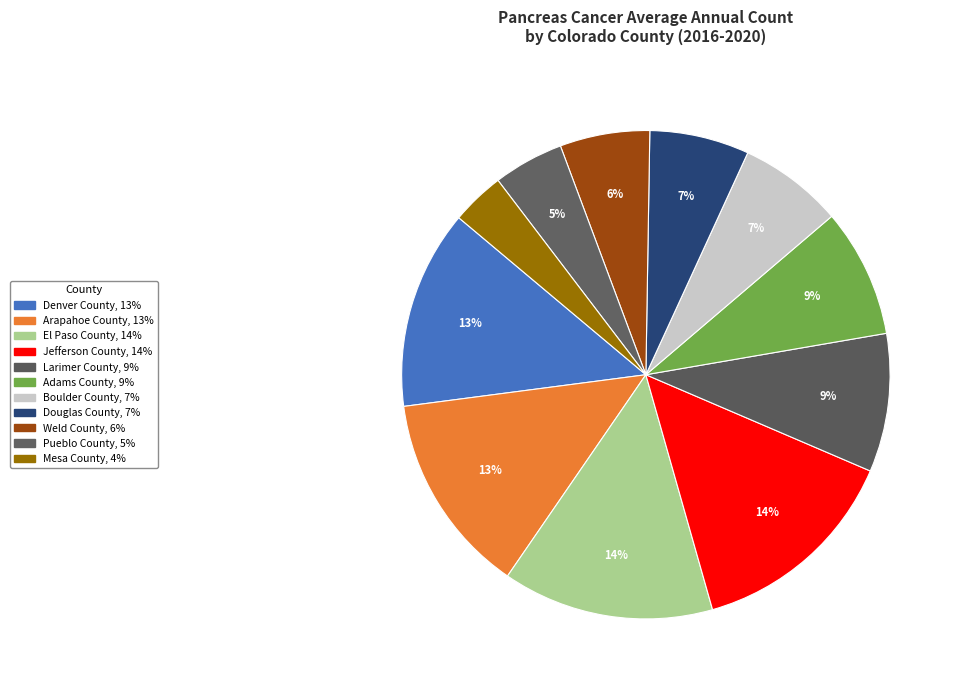

Rank the categories by value from highest to lowest.

Jefferson County, El Paso County, Arapahoe County, Denver County, Larimer County, Adams County, Boulder County, Douglas County, Weld County, Pueblo County, Mesa County